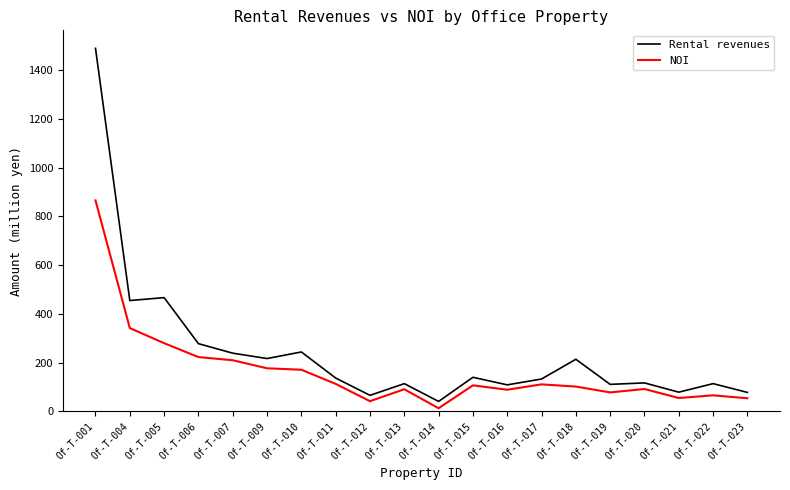

How many series are shown in this chart?

2